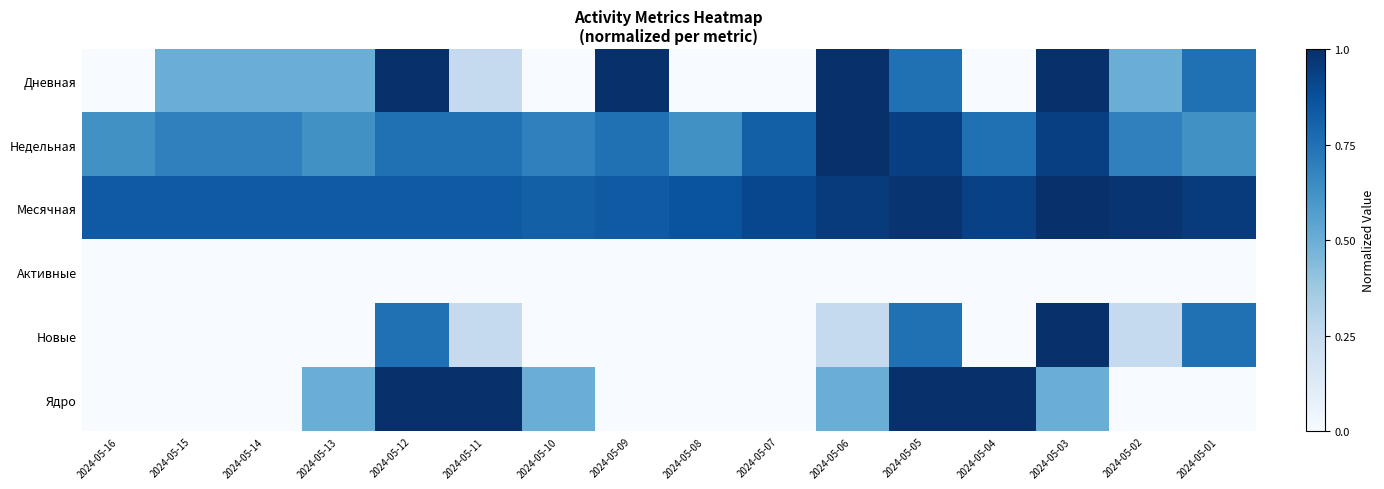

How many data points does each series have?

16